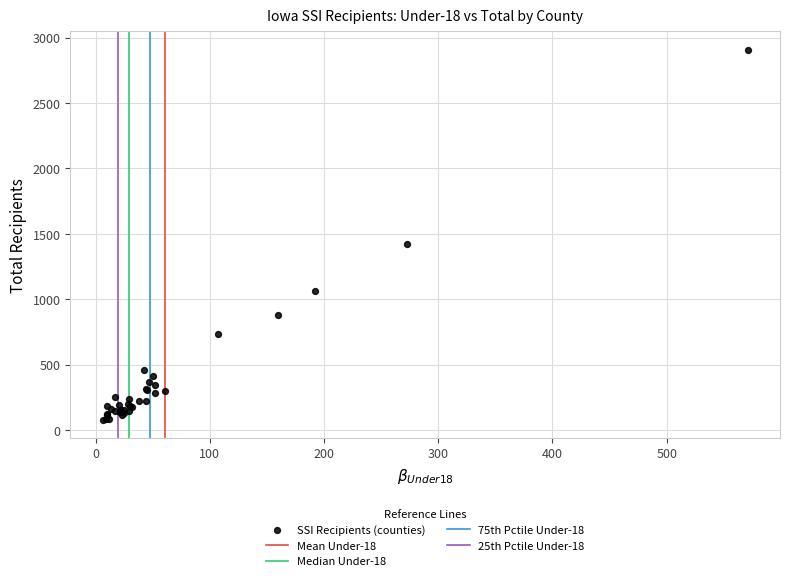

What Y value in the scatter plot is closest to 1494?

1420